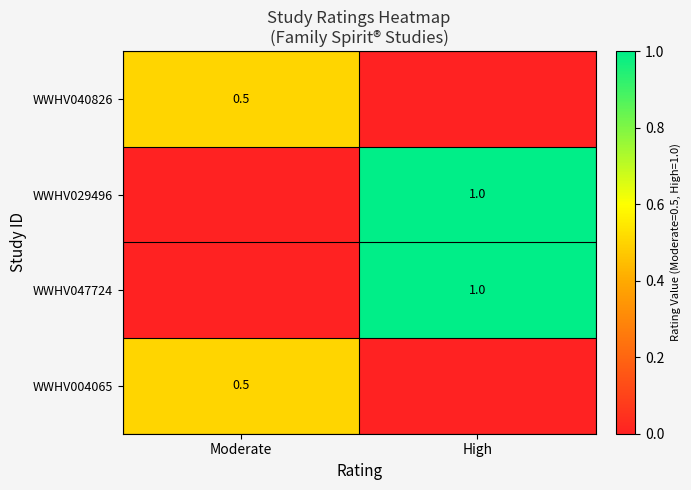

The WWHV029496 series shows 1.5 at High. True or false?

False